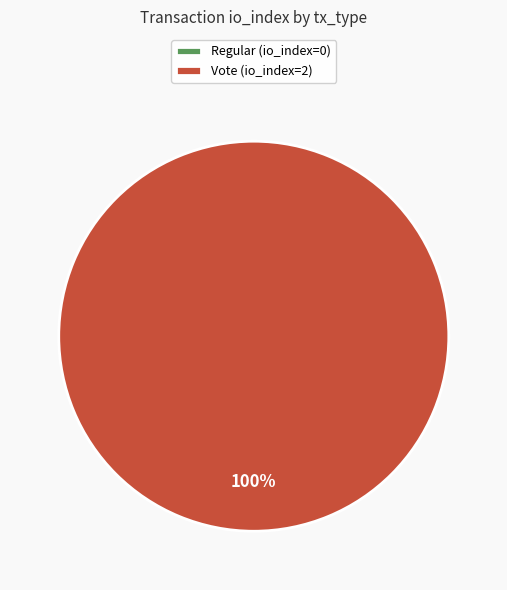

Is it true that Regular is 12% of the pie?

False